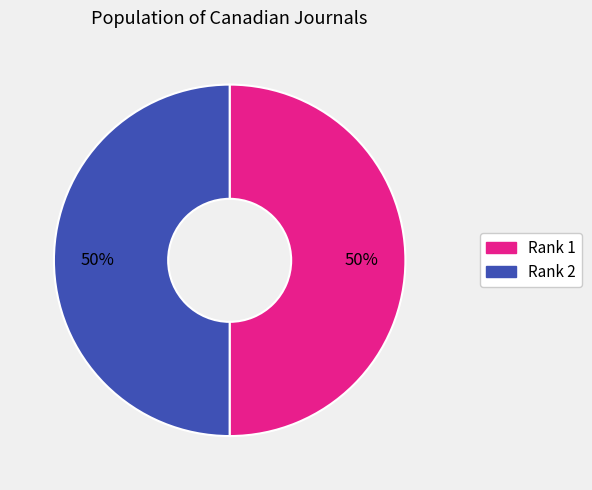

To the nearest percent, what is the average slice percentage?

50%